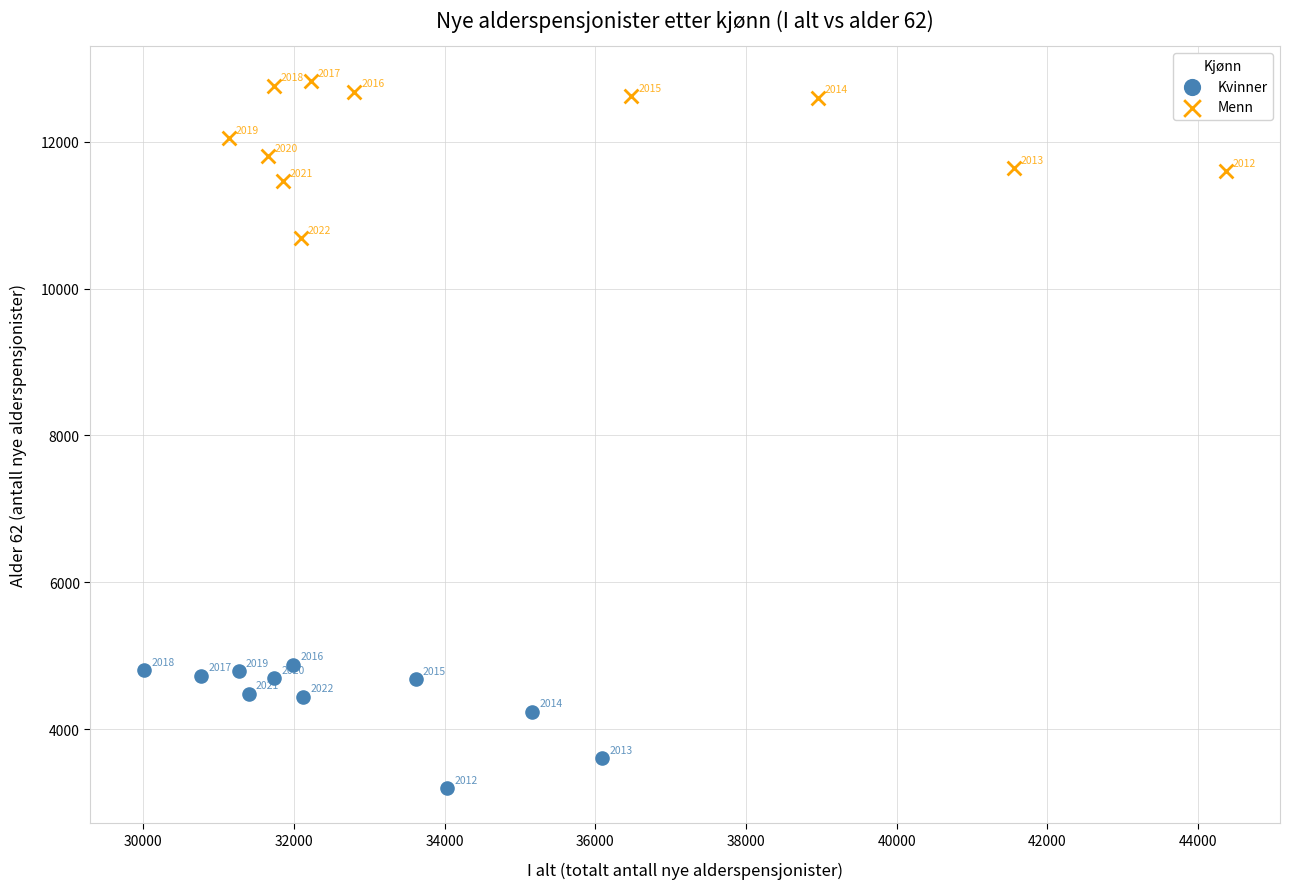

Which series contains the lowest Y value?

Kvinner